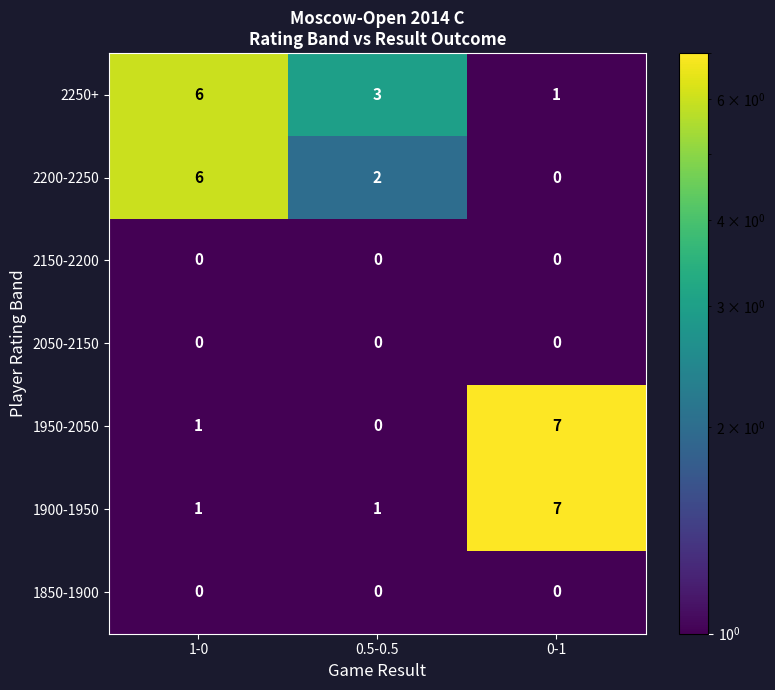

At which label does 2200-2250 reach its peak?

1-0